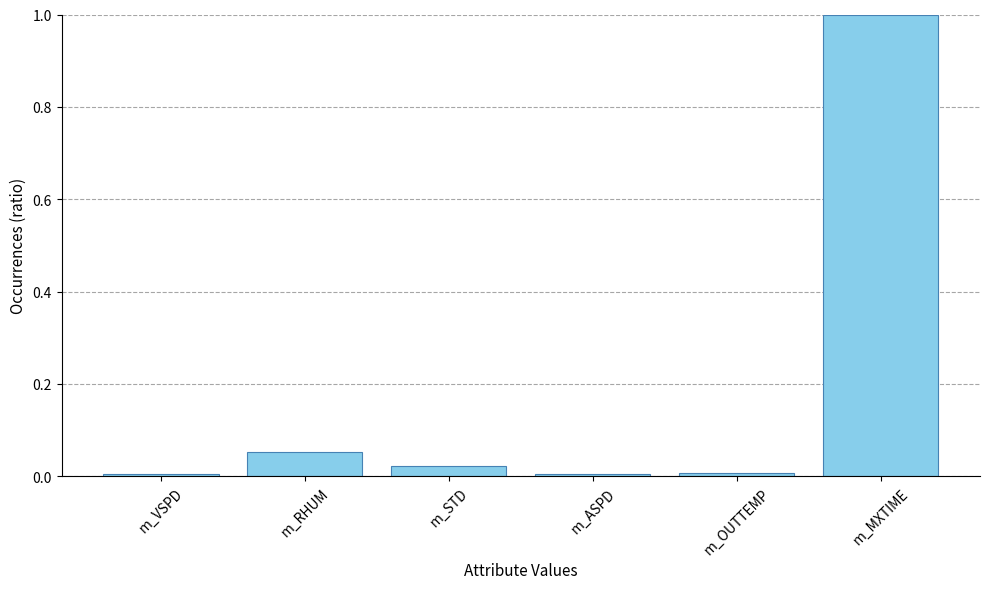

True or false: the data shows 0.0 at m_OUTTEMP.

True